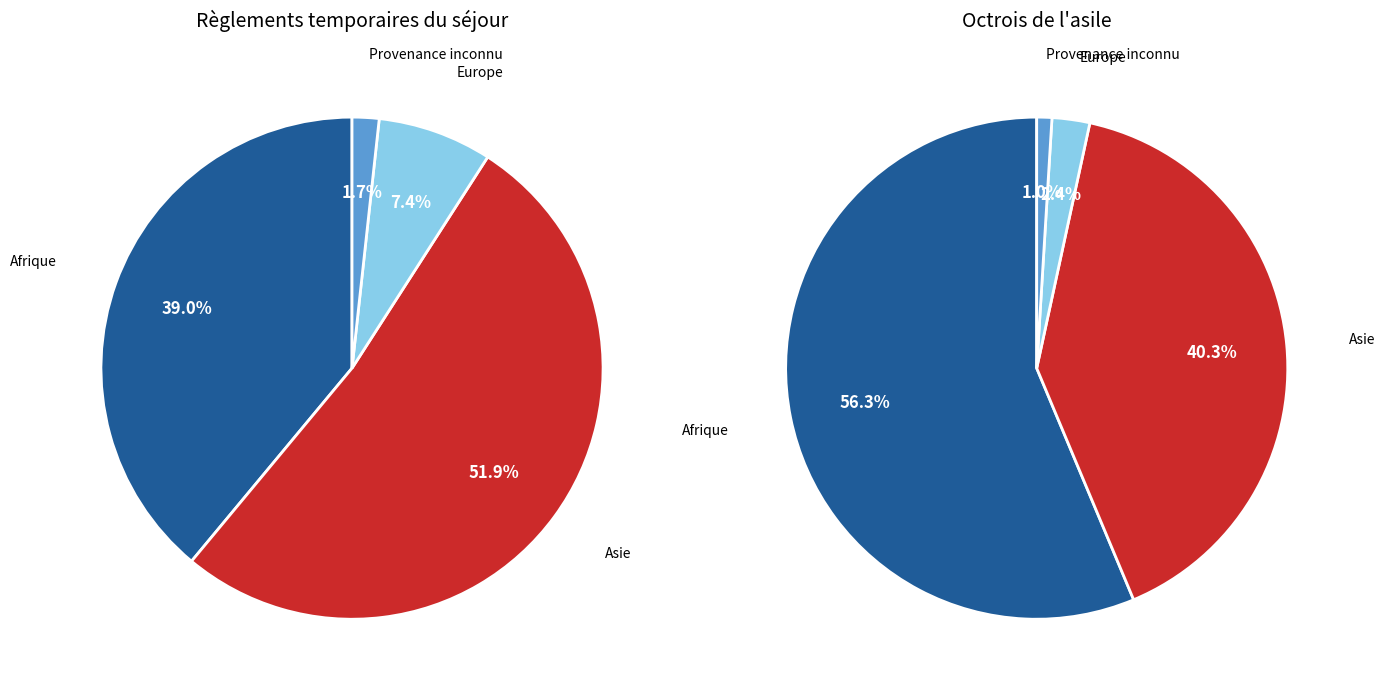

Which has a higher value, Europe or Asie?

Asie